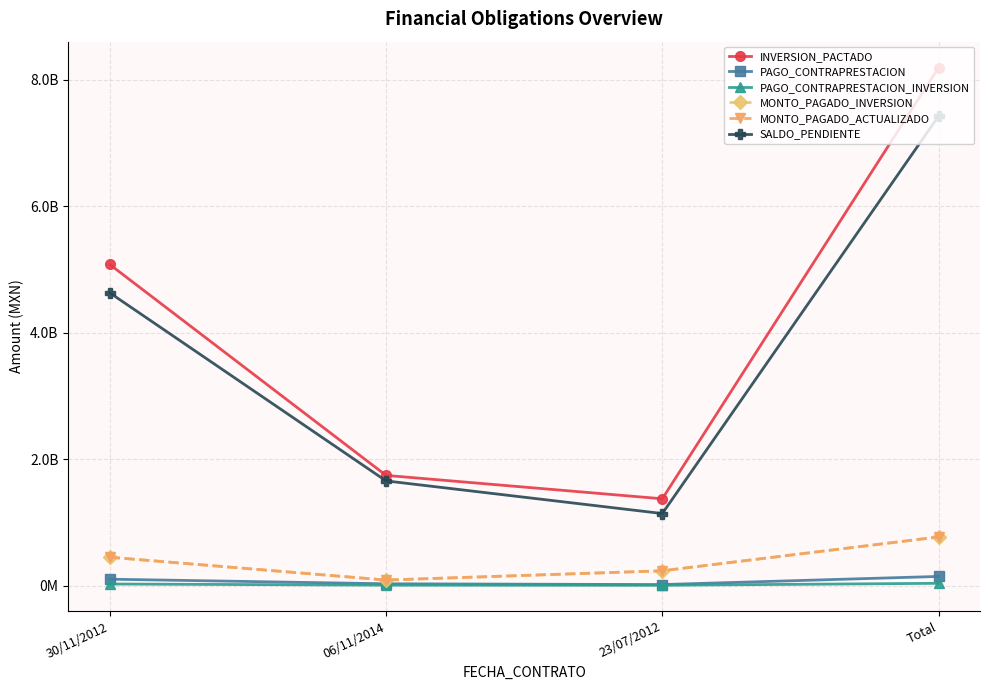

Reading left to right, list all the values displayed in this chart.

INVERSION_PACTADO: 30/11/2012=5079315613.1	06/11/2014=1742945414.0	23/07/2012=1372679059.2	Total=8194940086.2
PAGO_CONTRAPRESTACION: 30/11/2012=100785961.4	06/11/2014=27912522.4	23/07/2012=15672124.8	Total=144370608.6
PAGO_CONTRAPRESTACION_INVERSION: 30/11/2012=24619230.2	06/11/2014=6224805.0	23/07/2012=4575596.9	Total=35419632.1
MONTO_PAGADO_INVERSION: 30/11/2012=448297839.4	06/11/2014=87147270.7	23/07/2012=233355439.9	Total=768800550.0
MONTO_PAGADO_ACTUALIZADO: 30/11/2012=448297839.4	06/11/2014=87147270.7	23/07/2012=233355439.9	Total=768800550.0
SALDO_PENDIENTE: 30/11/2012=4631017773.6	06/11/2014=1655798143.3	23/07/2012=1139323619.3	Total=7426139536.2